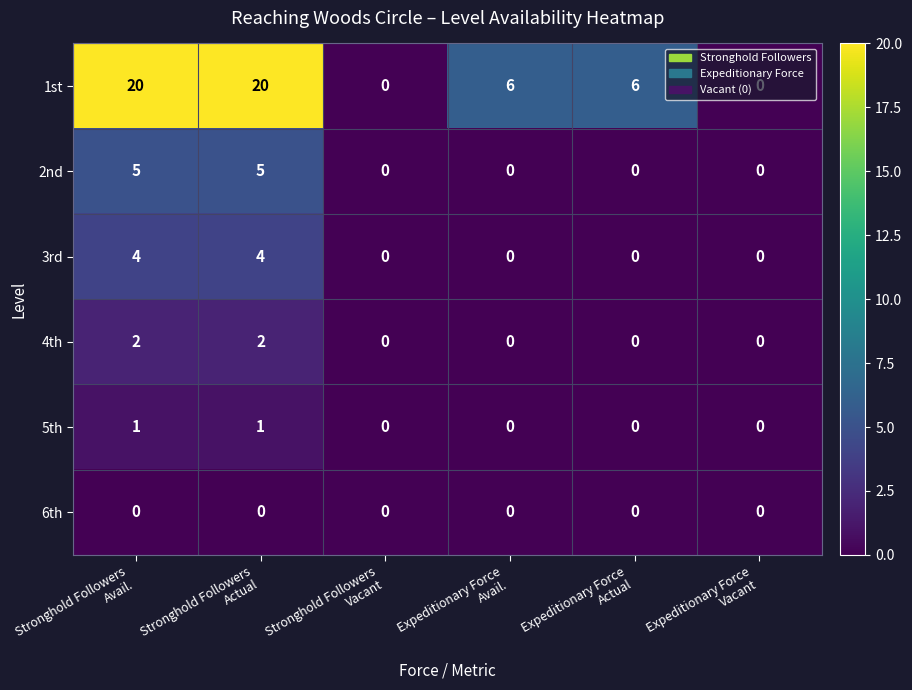

What is the maximum value shown in the chart?

20